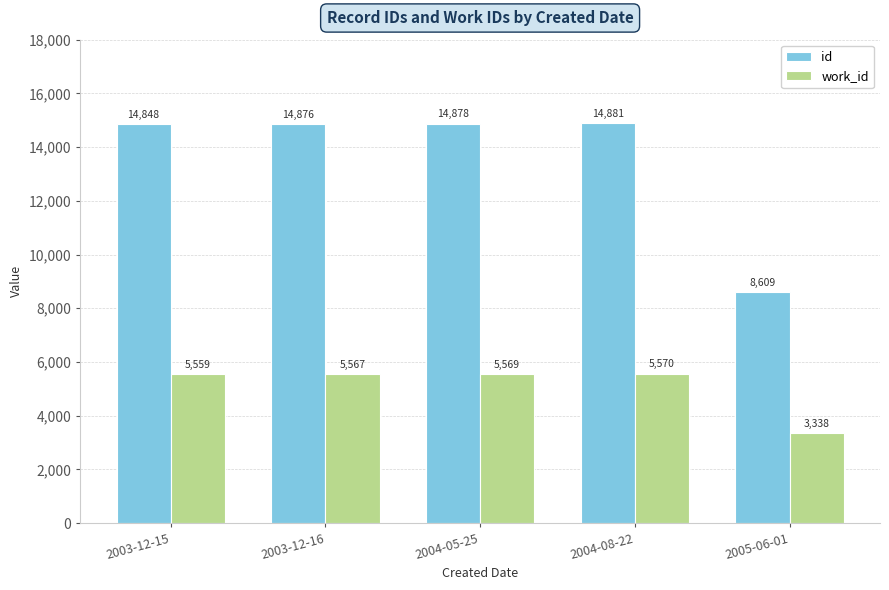

Which series has the widest spread of values?

id